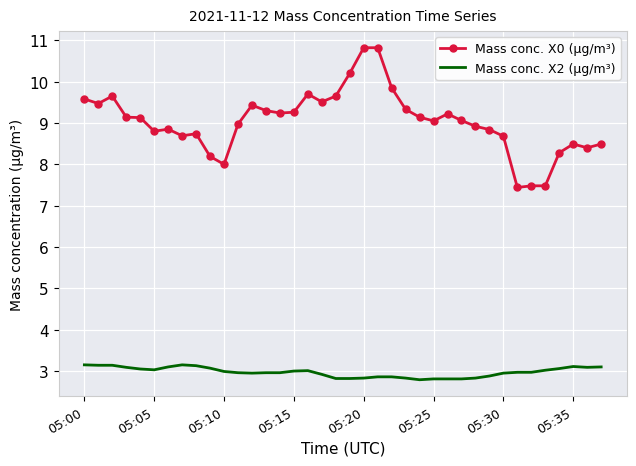

True or false: Mass conc. X2 (μg/m³) and Mass conc. X0 (μg/m³) intersect in this chart.

False